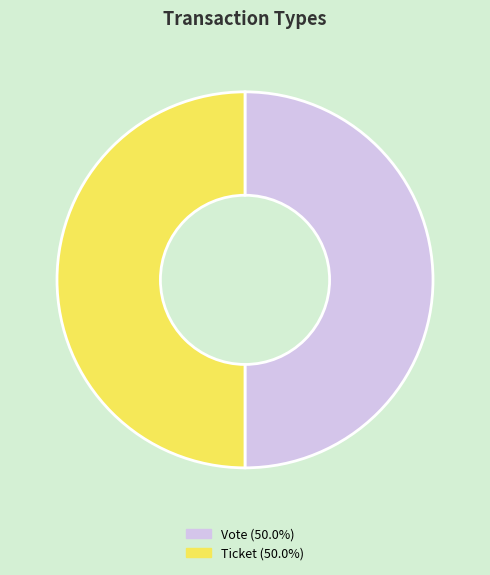

Combined, do Vote and Ticket account for over 50%?

Yes